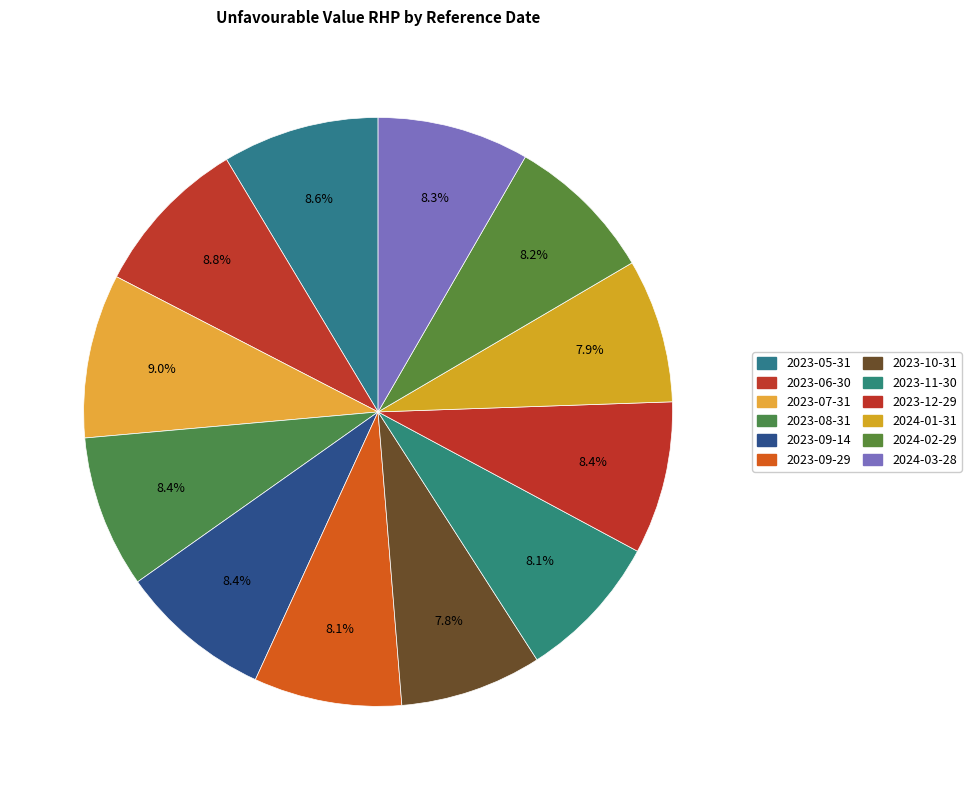

What is the largest slice in the pie chart?

2023-07-31